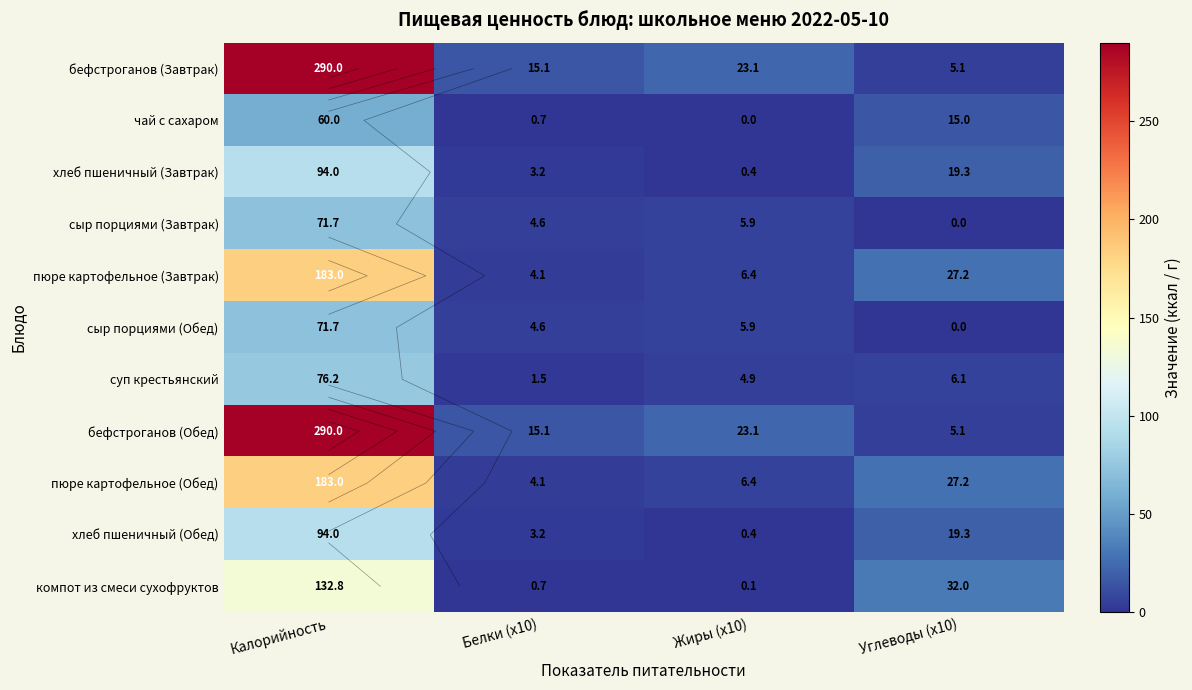

The хлеб пшеничный (Завтрак) series shows 0.2 at Жиры (x10). True or false?

False